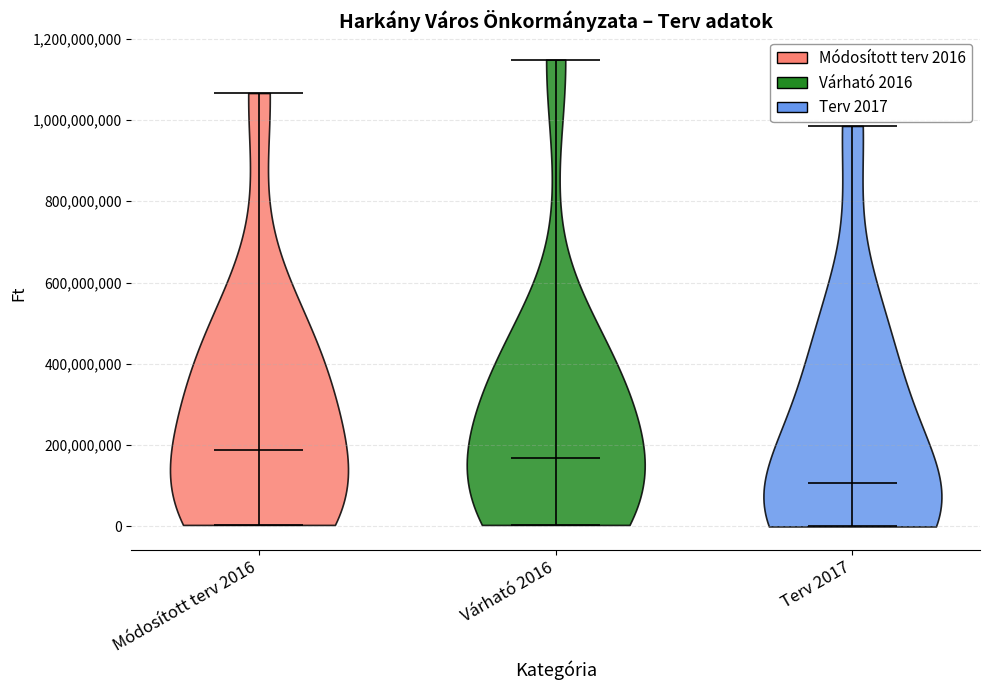

Where does the median line of the violin for Várható 2016 sit on the y-axis? The values are not printed on the chart, so give them approximately, as read against the axis.

160000000